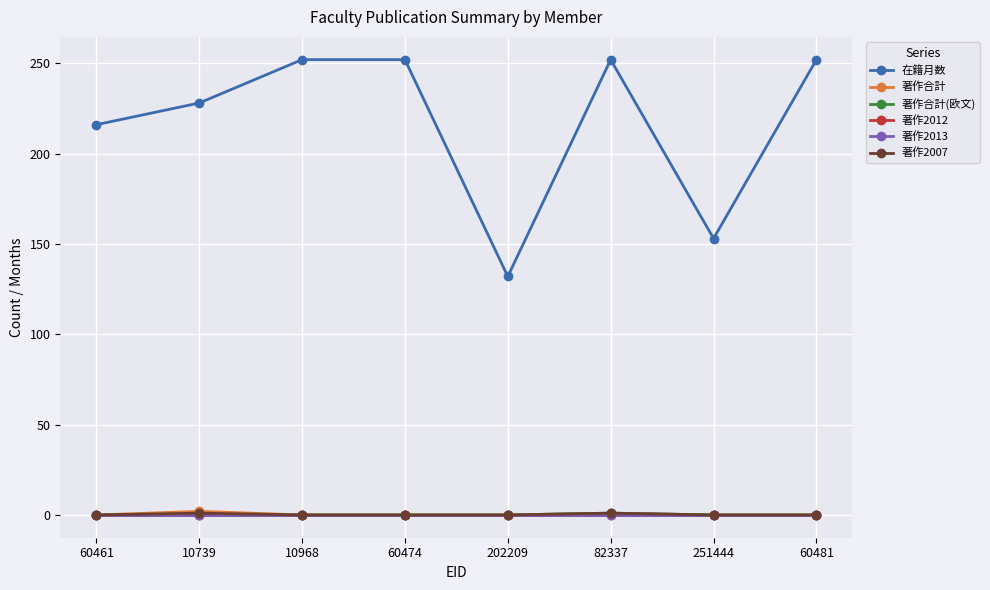

Which category has the lowest value across all series?

60461